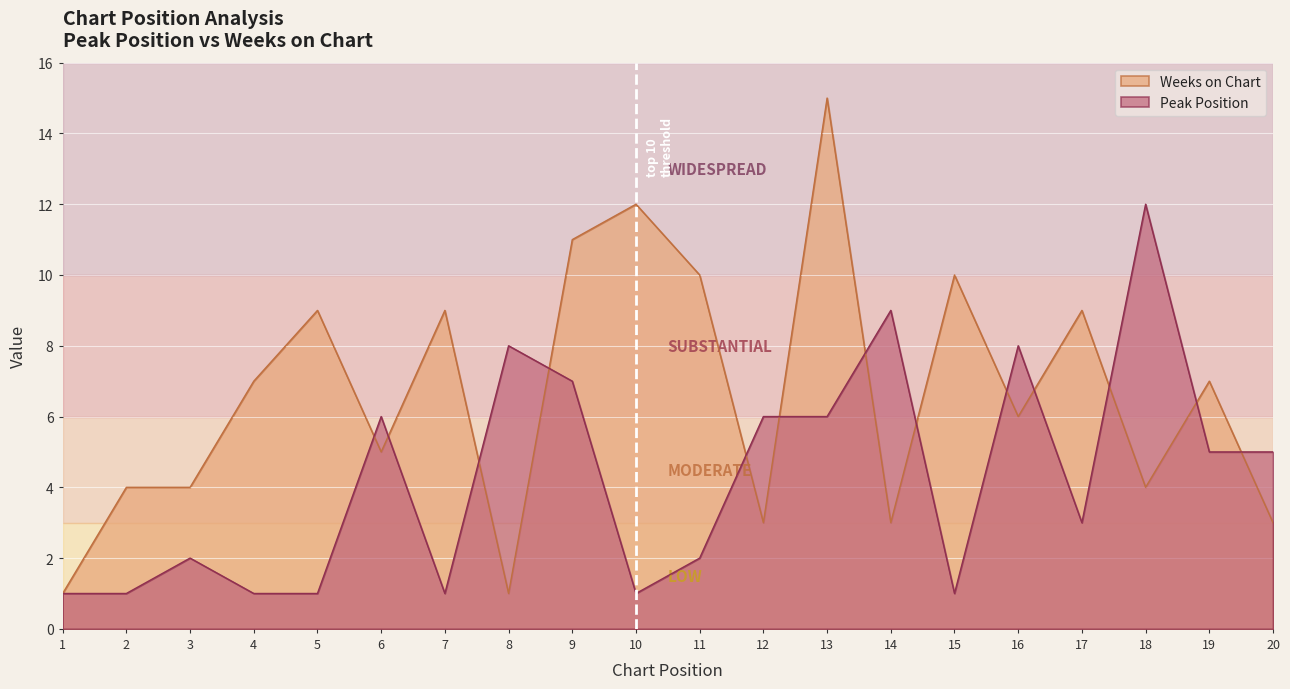

How many data points in Weeks on Chart are above 7?

8